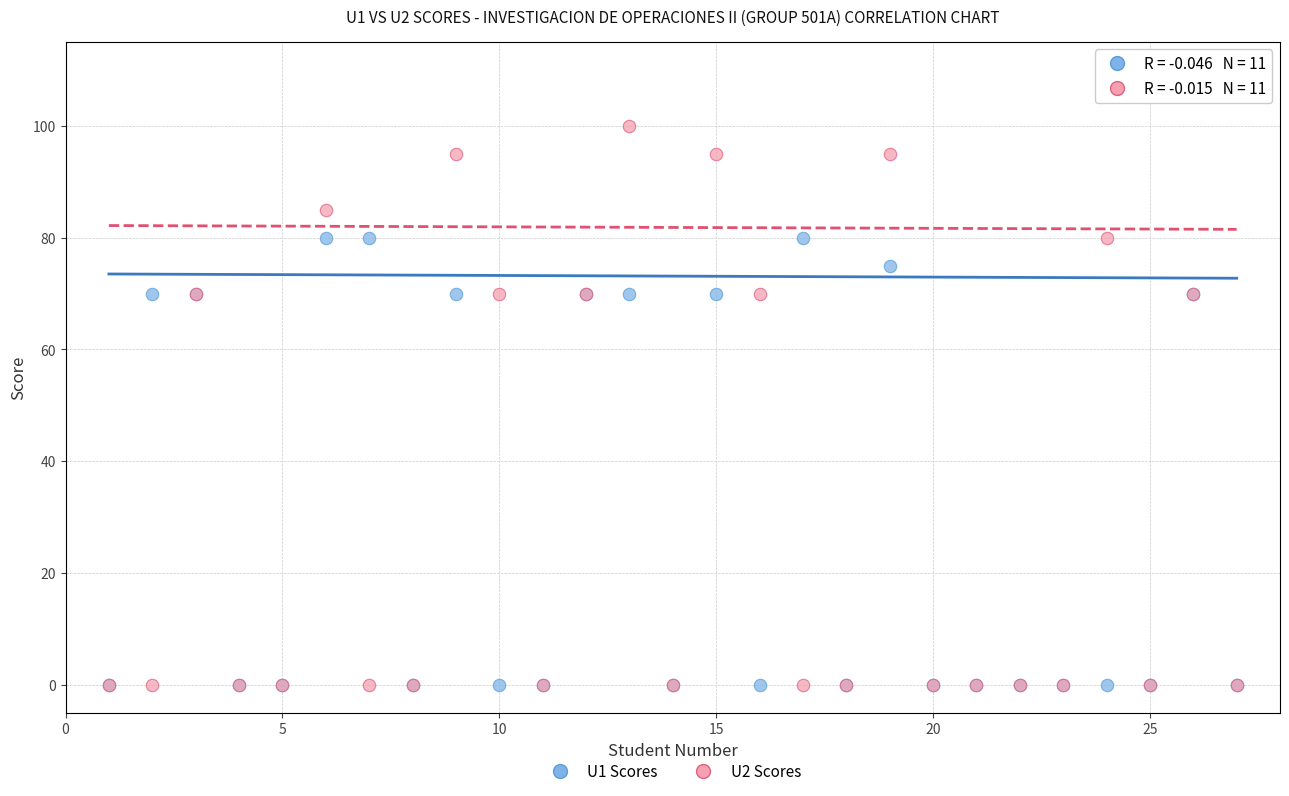

Which series has the widest spread of Y values?

U2 Scores